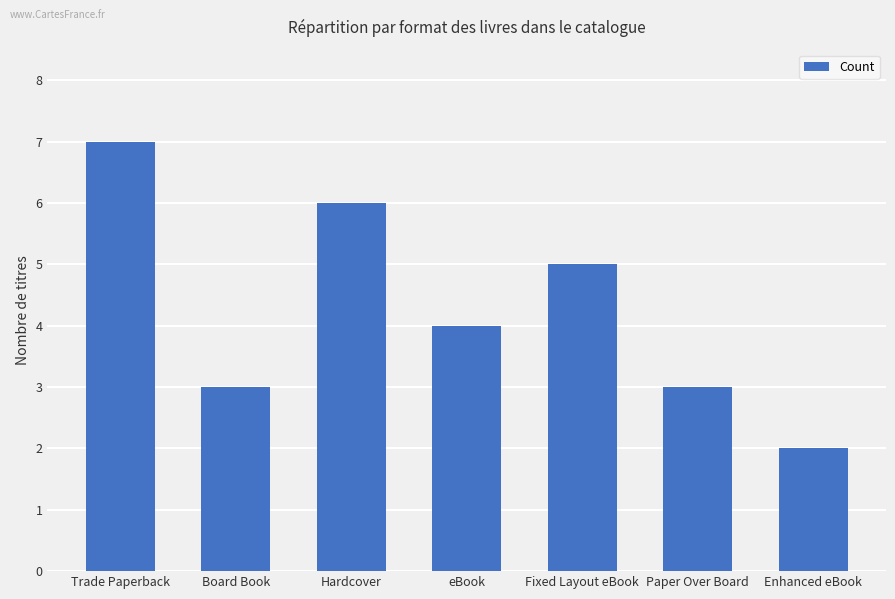

Reading left to right, transcribe all the data shown in this chart.

Trade Paperback=7	Board Book=3	Hardcover=6	eBook=4	Fixed Layout eBook=5	Paper Over Board=3	Enhanced eBook=2